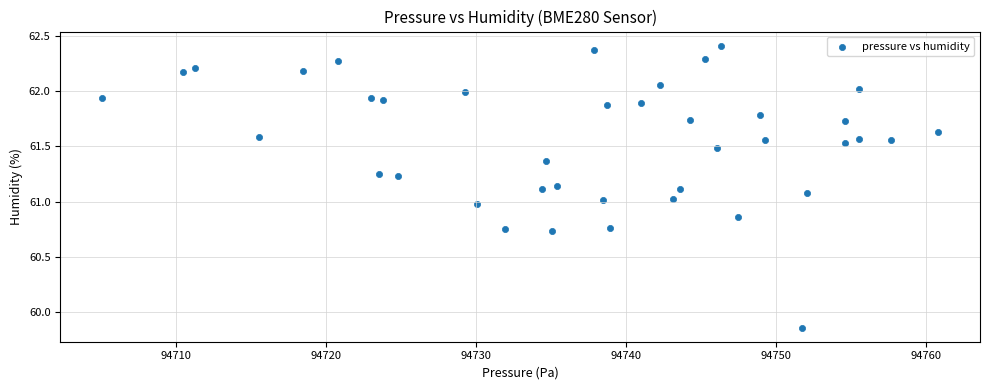

What is the range of X values (max minus min)?

55.7